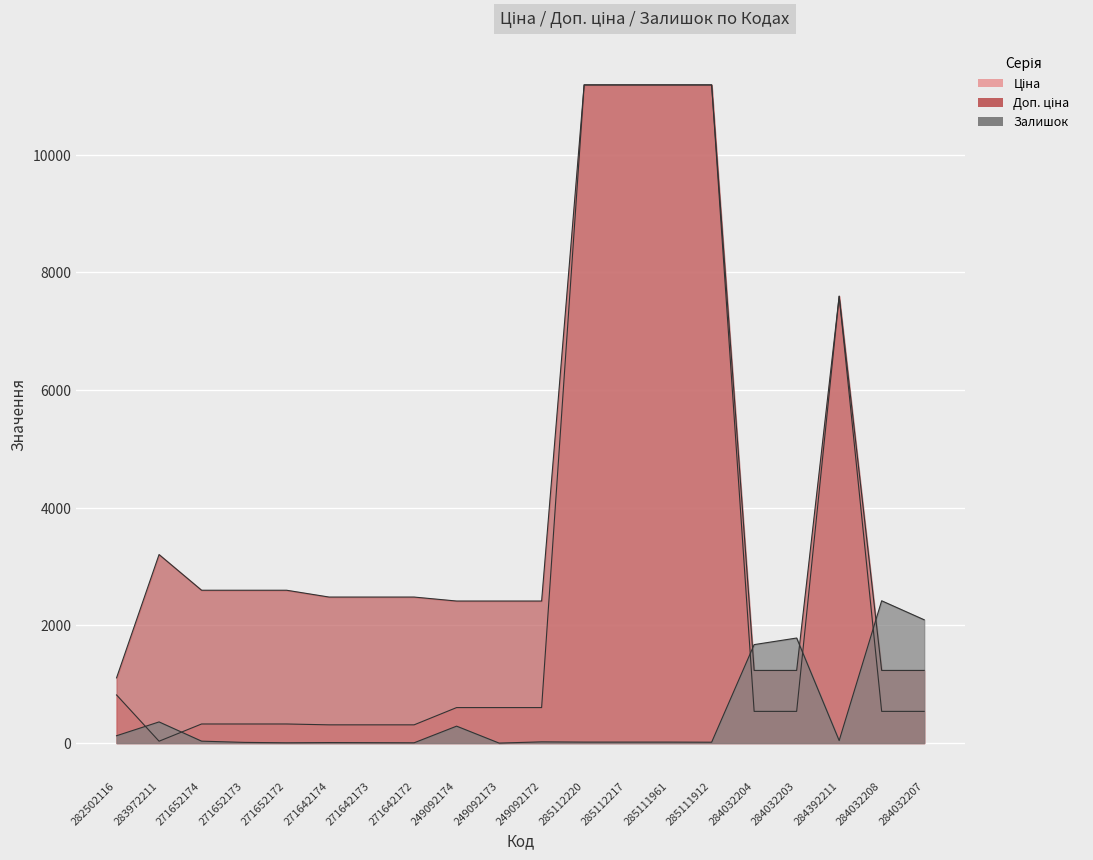

What is the label of the 7th point from the right?

285111961